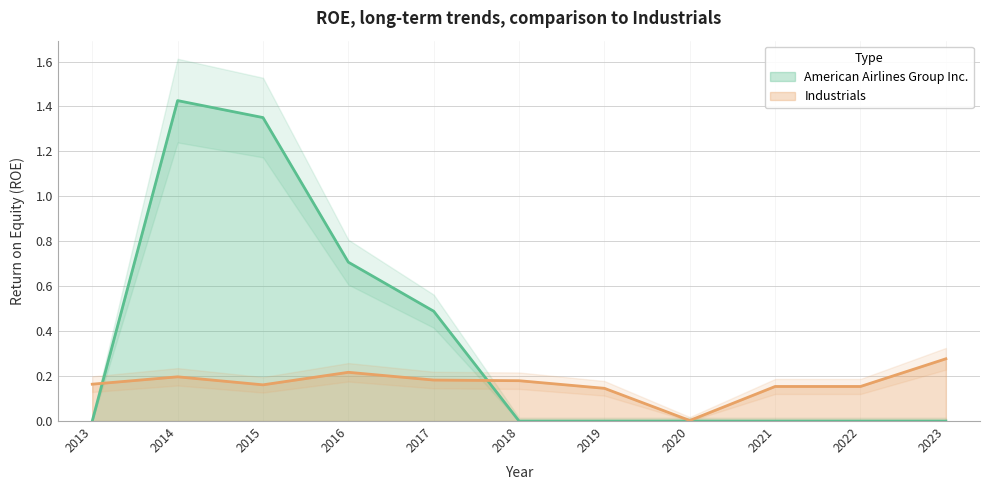

Which category has the lowest value in the American Airlines Group Inc. series?

2013